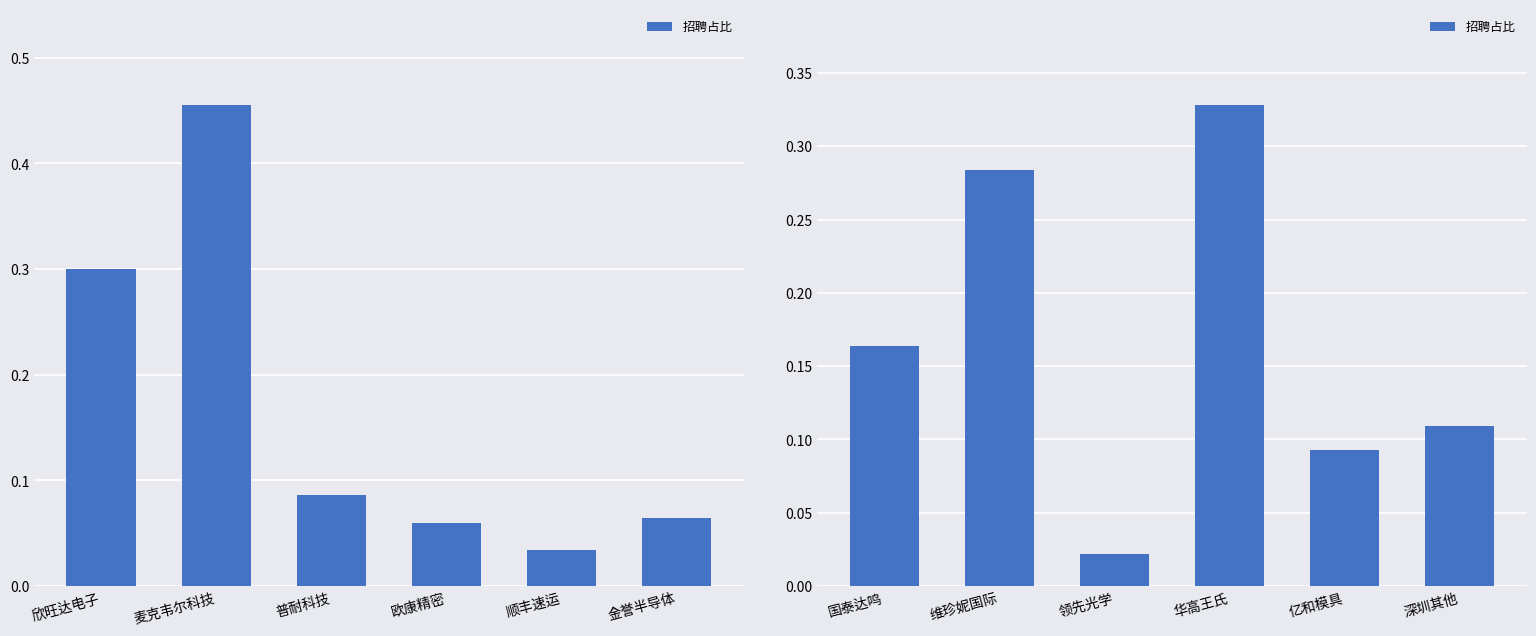

The chart shows a value of 0.0 at 领先光学. True or false?

False